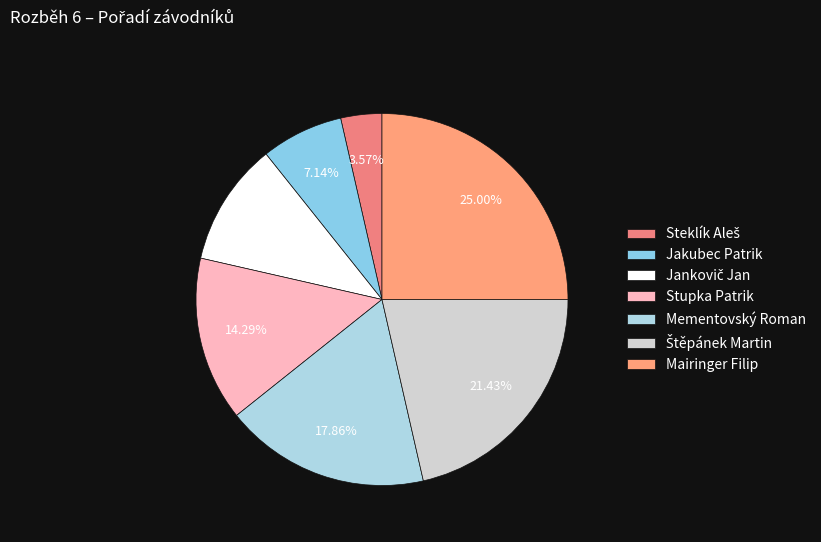

To the nearest percent, what portion does Stupka Patrik represent?

14%